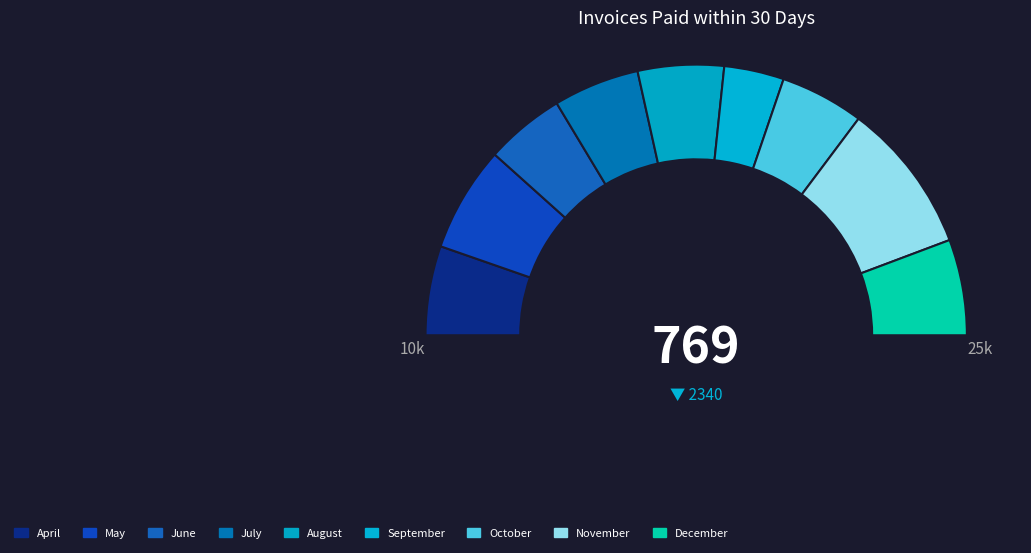

To the nearest percent, what is the difference between the November and July slice percentages?

8%